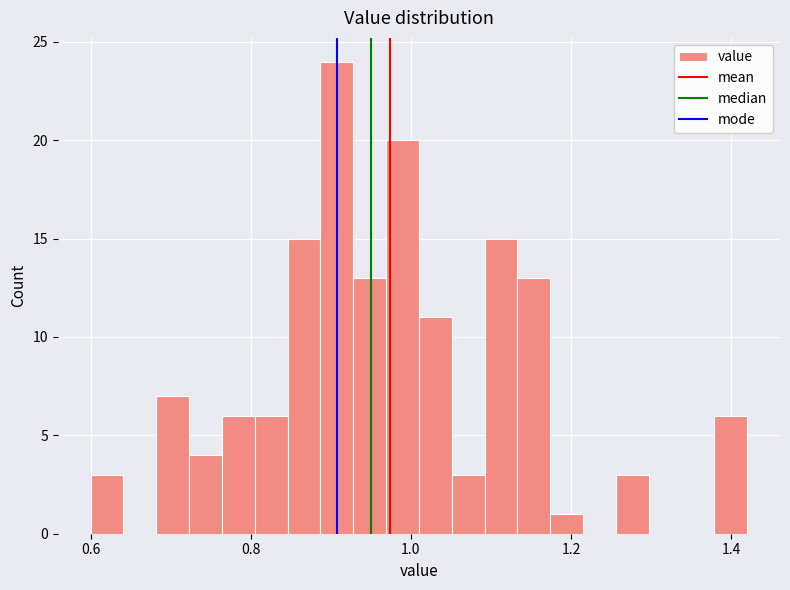

Read against the x-axis, roughly where is the centre of the tallest bar?

0.90